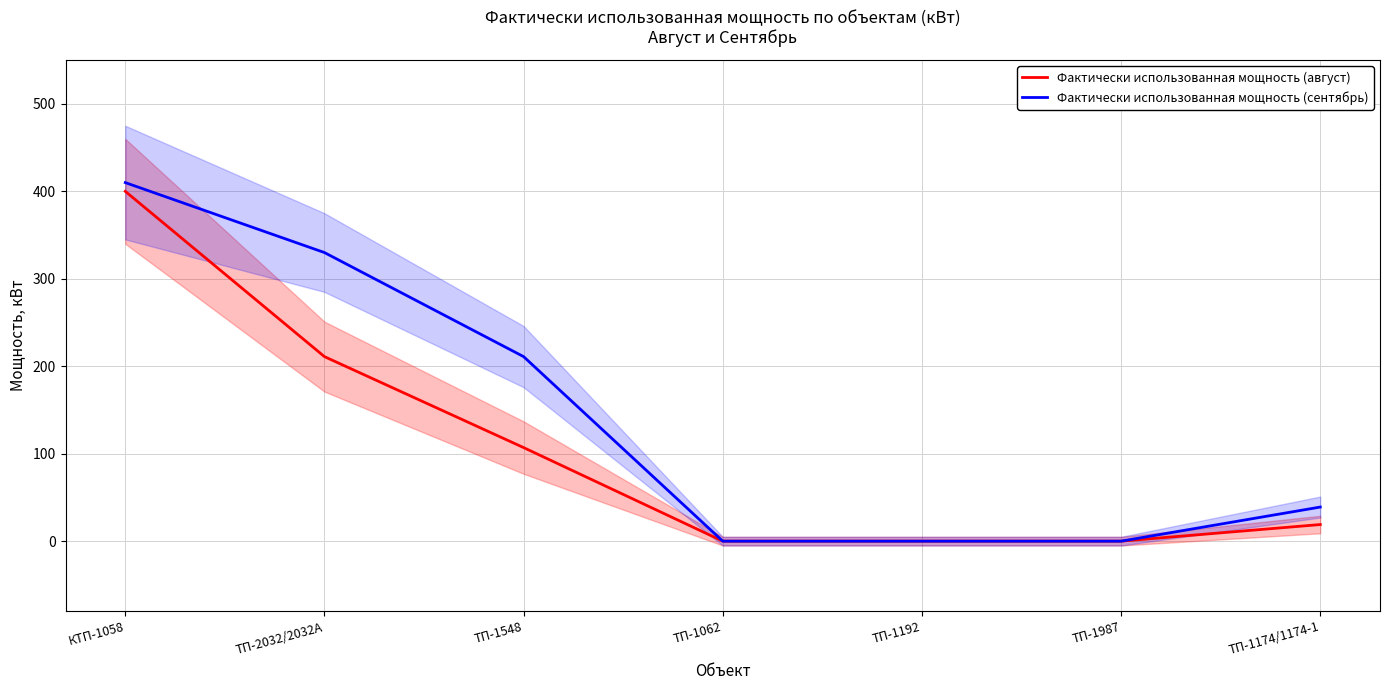

Which series has the largest range (max minus min)?

Фактически использованная мощность (сентябрь)